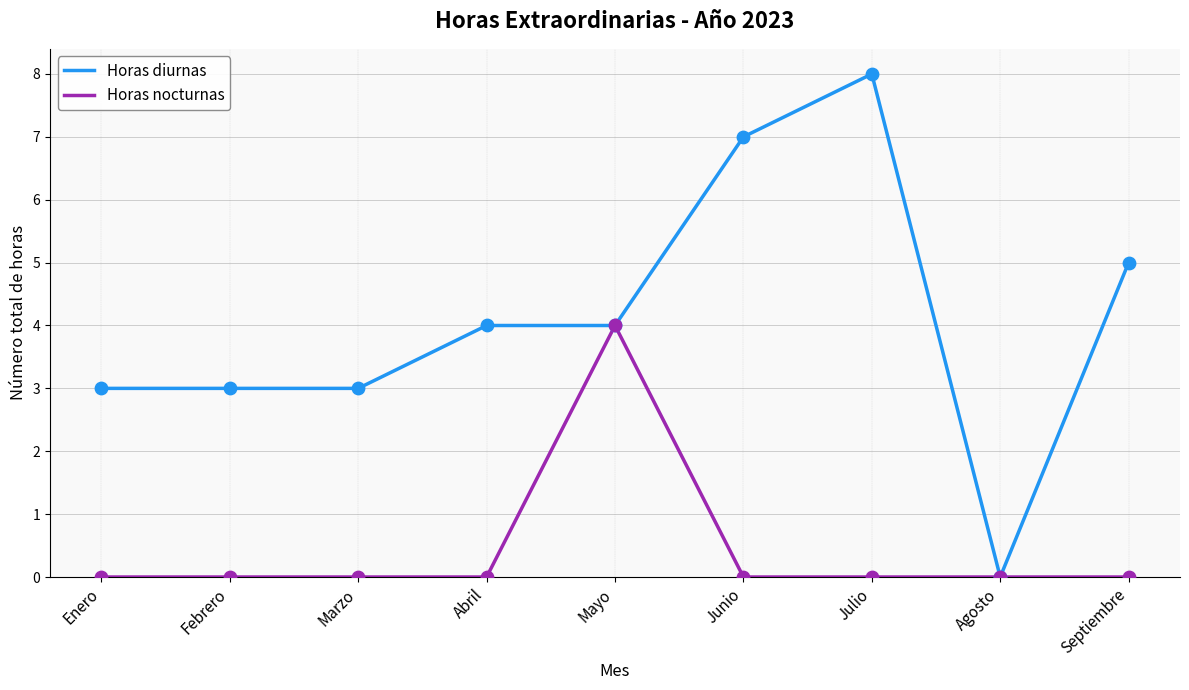

What are all the series names shown in the legend?

Horas diurnas, Horas nocturnas